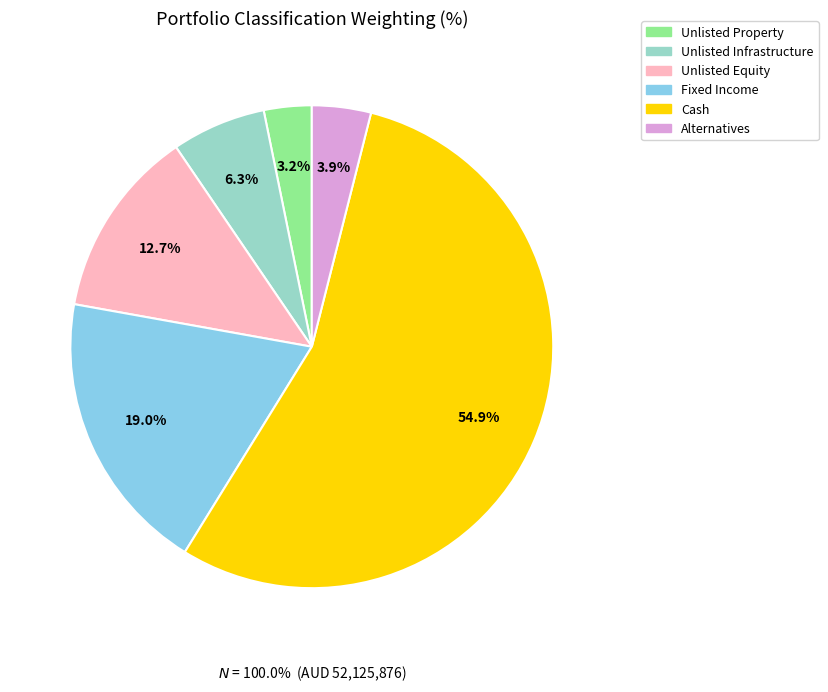

To the nearest percent, what is the difference between the largest and smallest slice percentages?

52%